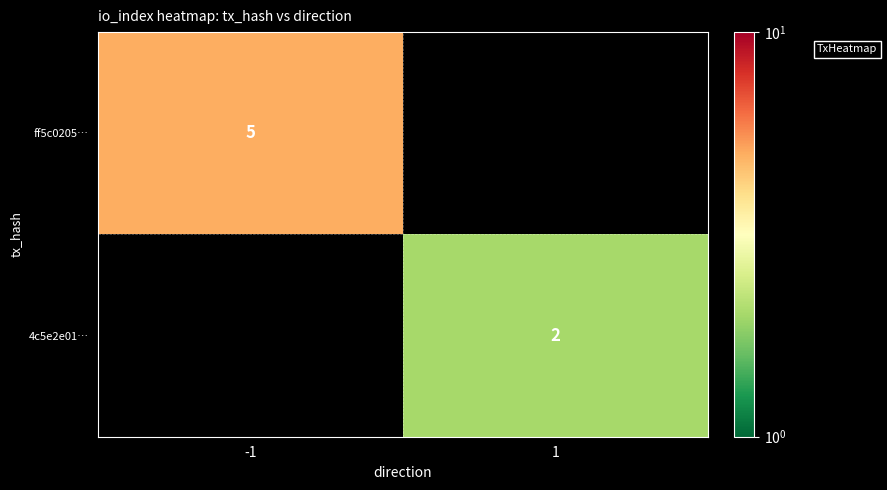

Is it true that ff5c0205… equals 7 at -1?

False